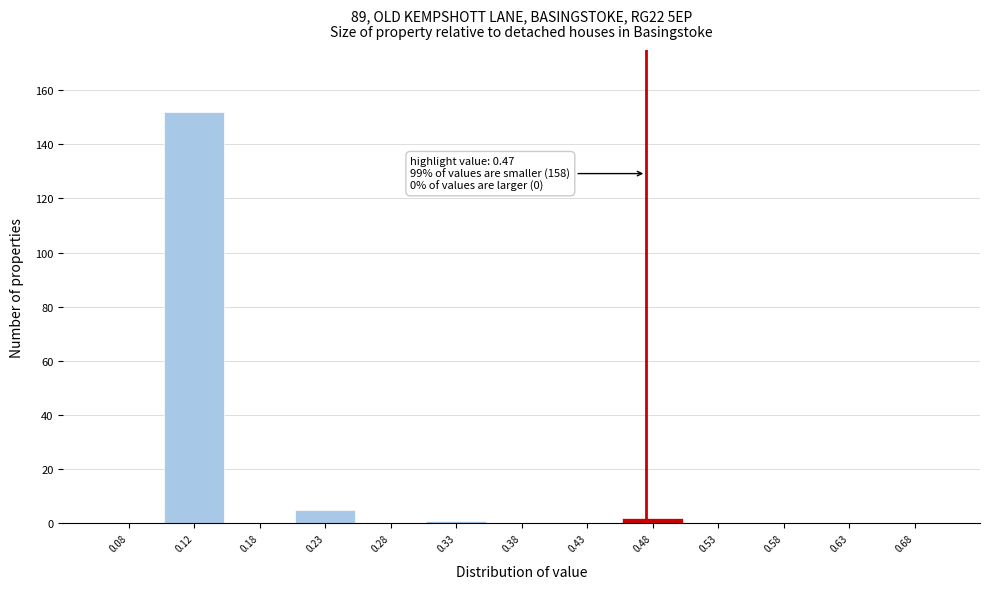

Over which range of the x-axis is the bar tallest?

0.10 to 0.15